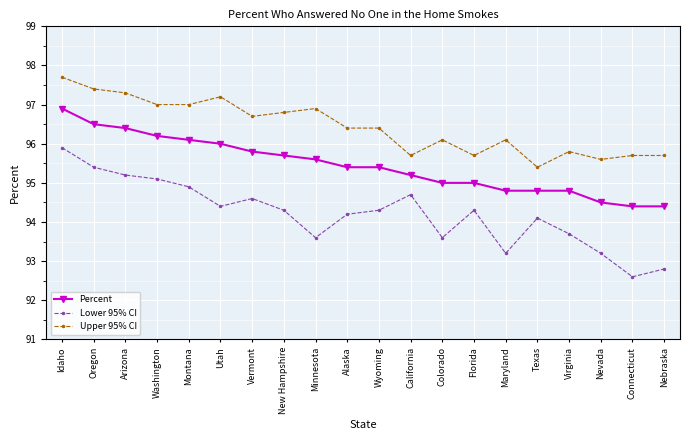

Does the chart display data point markers on the line(s)?

Yes